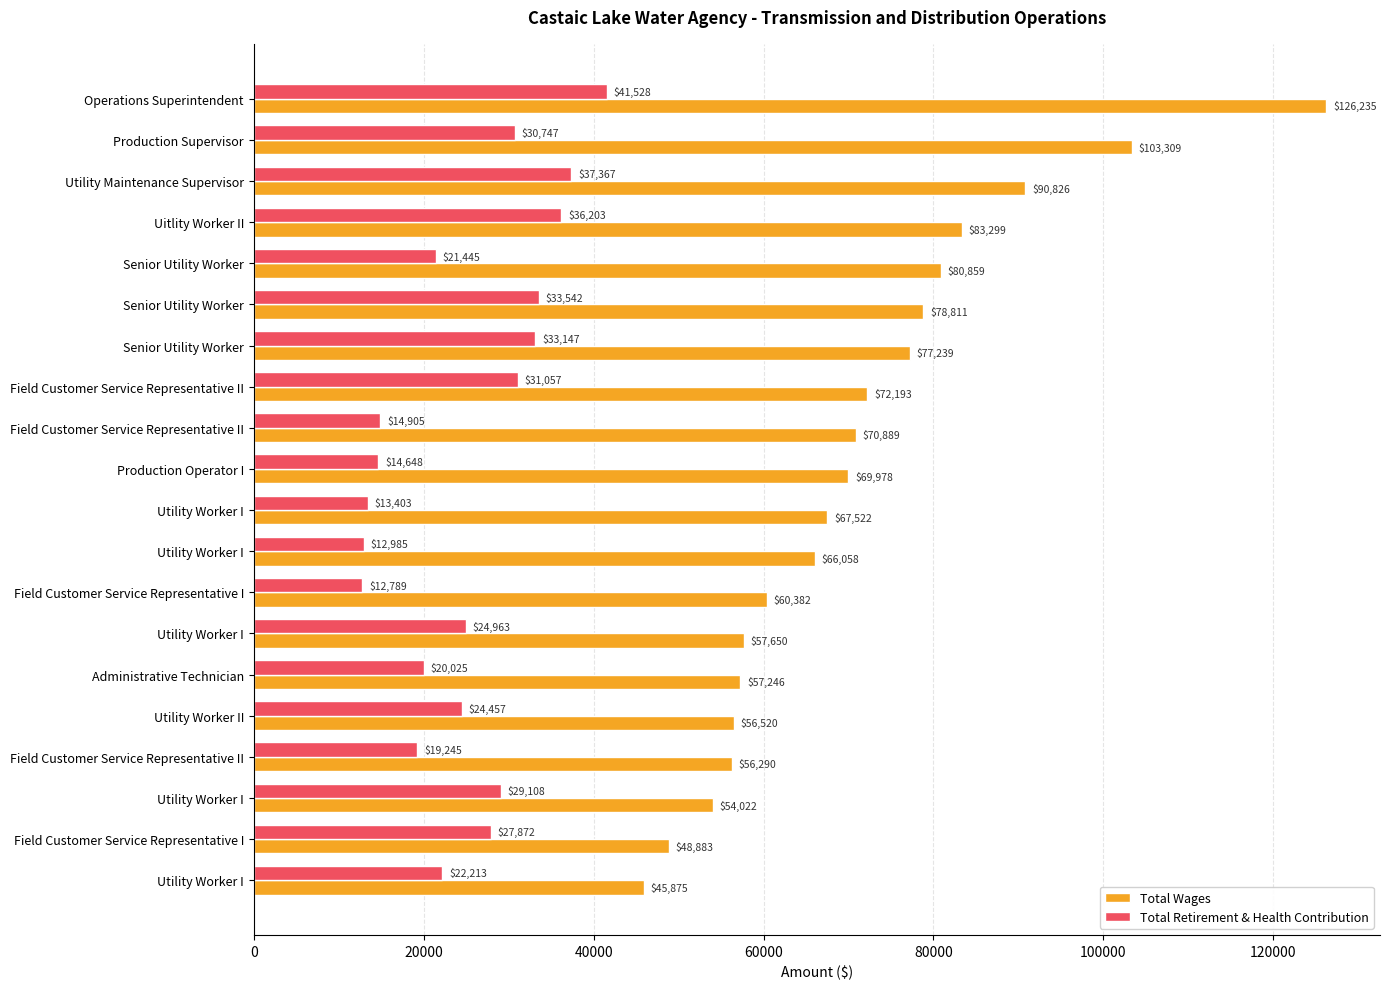

Reading right to left, extract all data points from this chart.

Total Wages: 45875	48883	54022	56290	56520	57246	57650	60382	66058	67522	69978	70889	72193	77239	78811	80859	83299	90826	103309	126235
Total Retirement & Health Contribution: 22213	27872	29108	19245	24457	20025	24963	12789	12985	13403	14648	14905	31057	33147	33542	21445	36203	37367	30747	41528